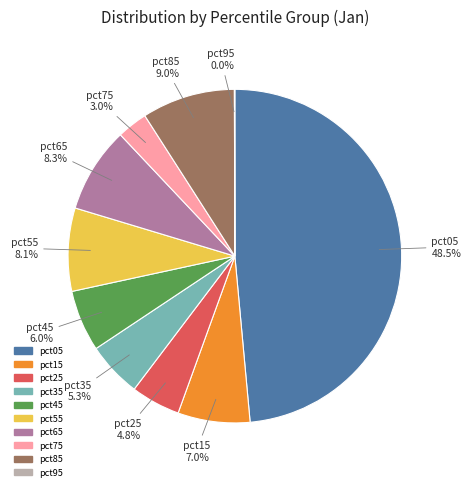

The pct25 slice represents 5% of the pie. True or false?

True